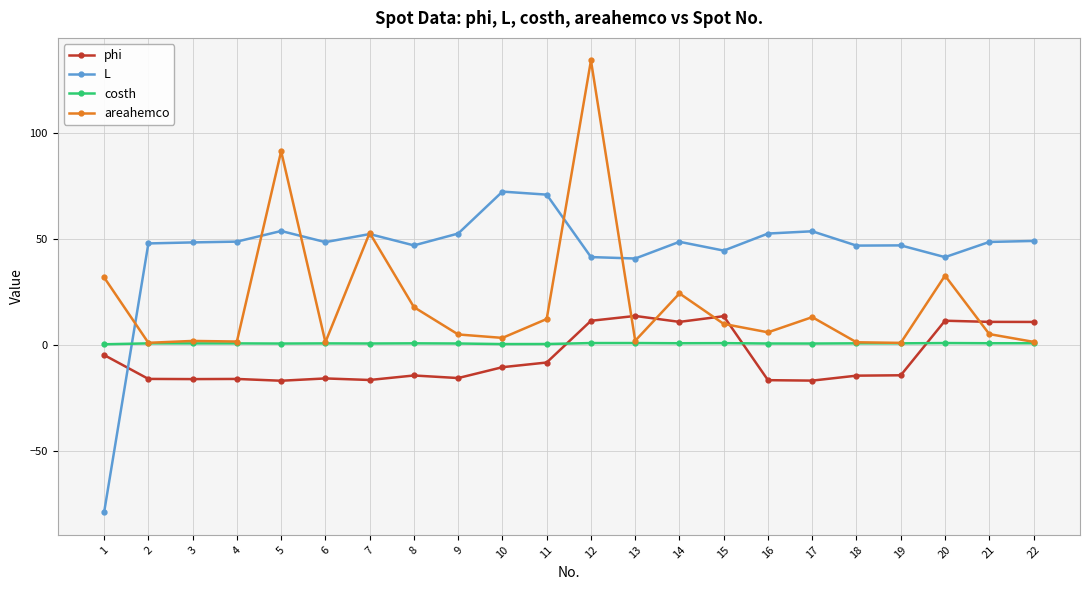

What is the difference between the second highest and second lowest values in the areahemco series?

90.4